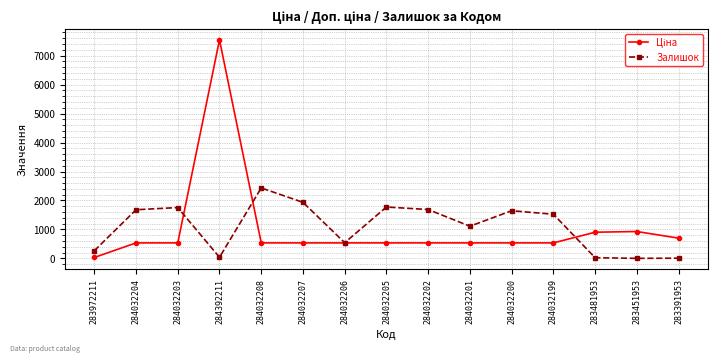

True or false: Залишок has more than 1 points higher than both neighbors.

True